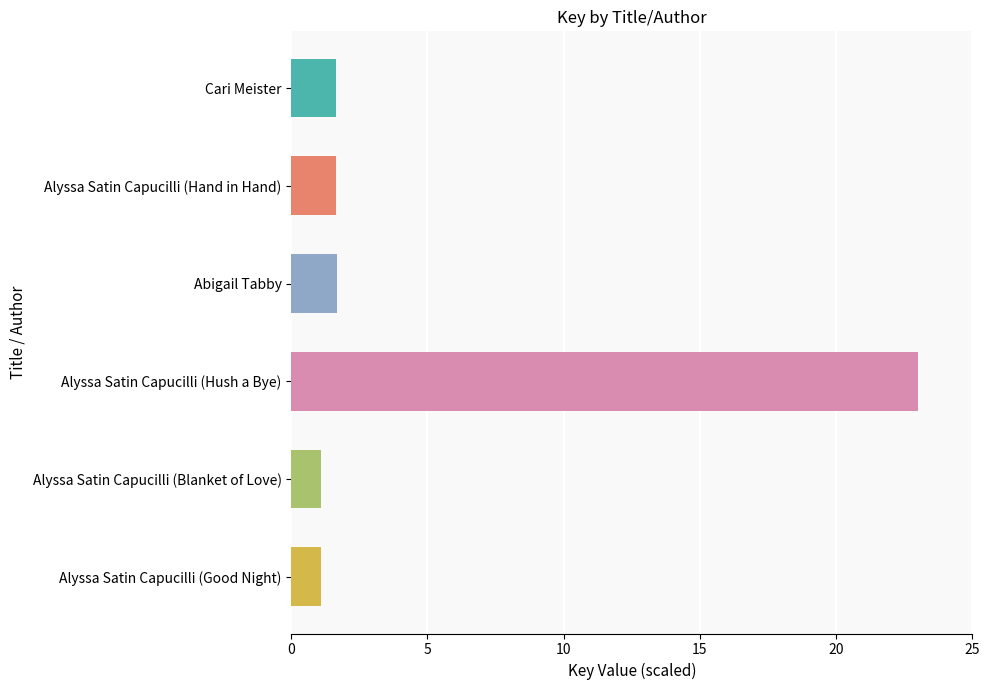

At which category does the chart reach its peak across all series?

Alyssa Satin Capucilli (Hush a Bye)